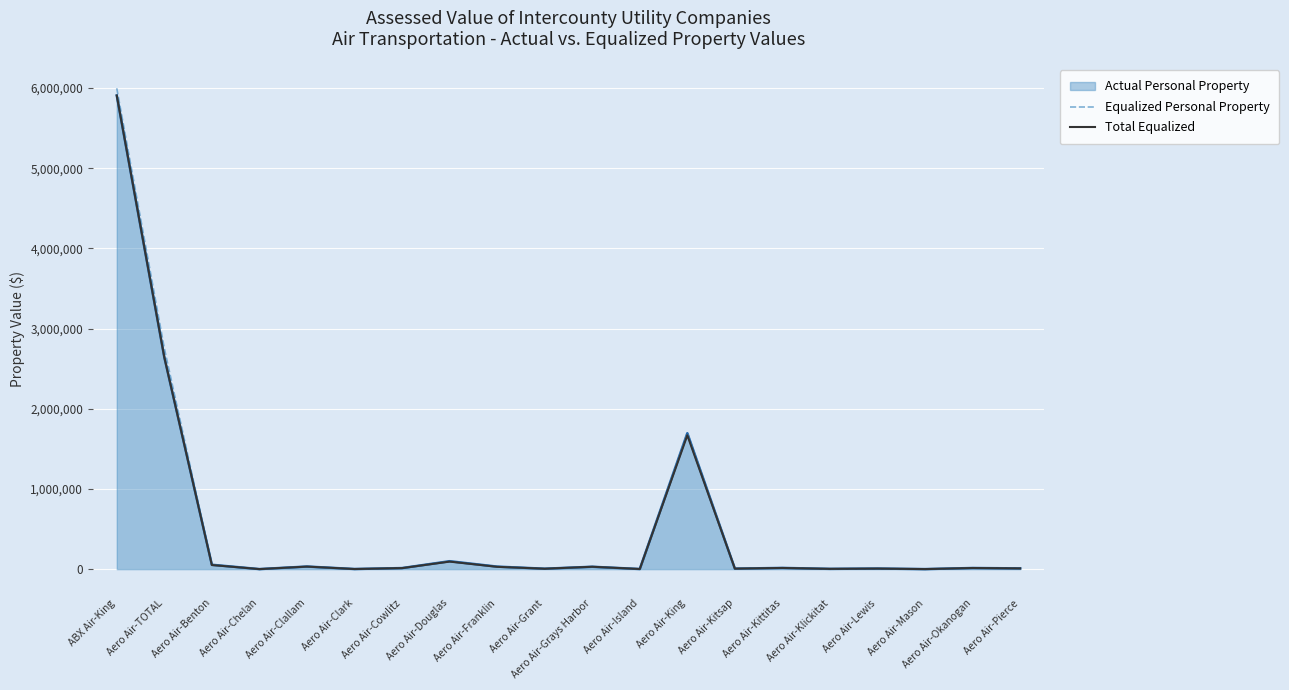

Is the value of Equalized Personal Property at Aero Air-King greater than the value of Total Equalized at Aero Air-Clark?

Yes